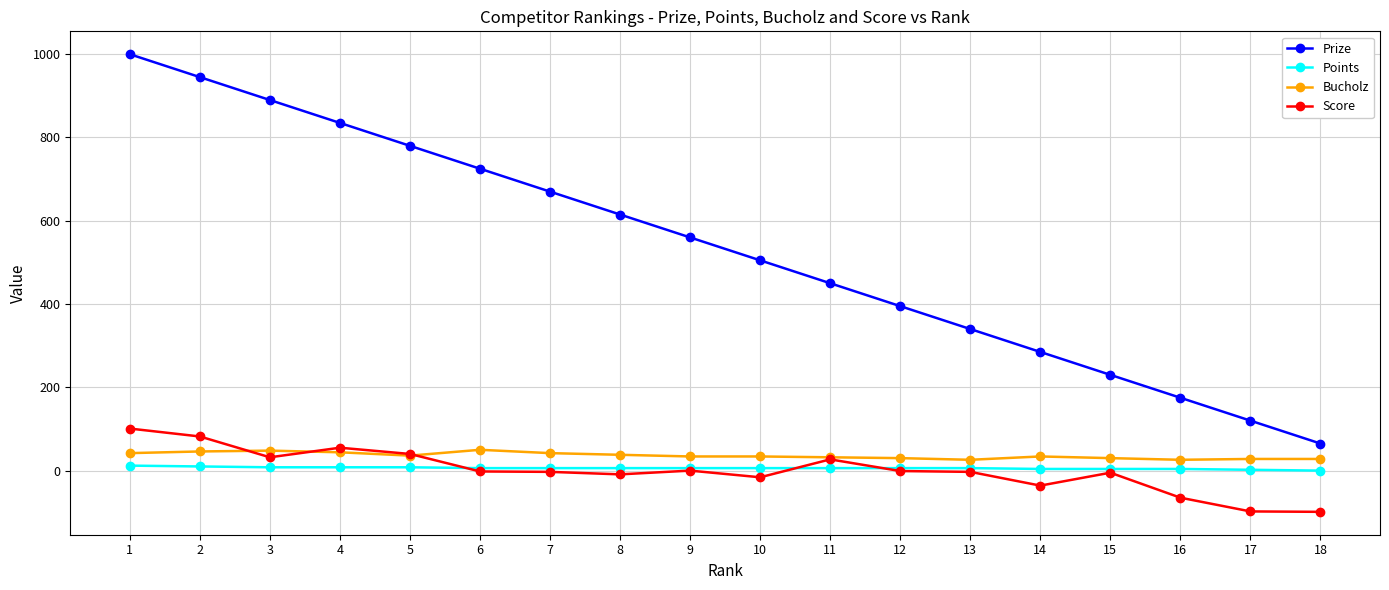

True or false: Bucholz and Prize cross at least once.

False